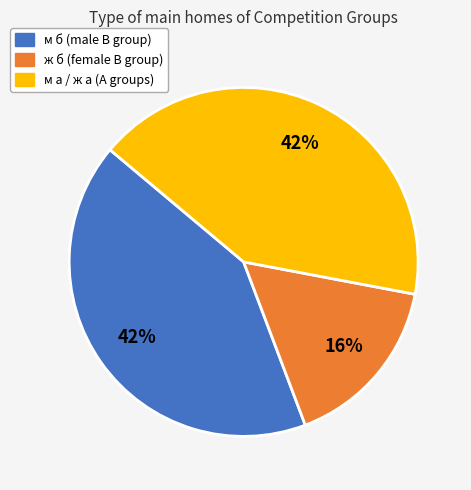

To the nearest percent, what portion does ж б represent?

16%